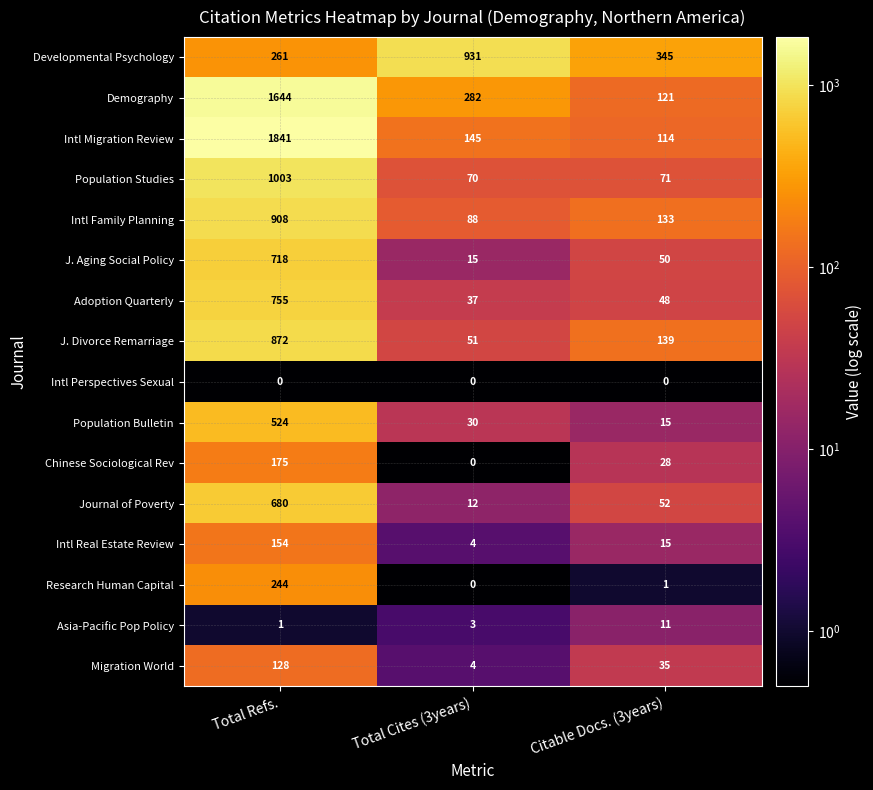

Which category has the lowest value in the Migration World series?

Total Cites (3years)